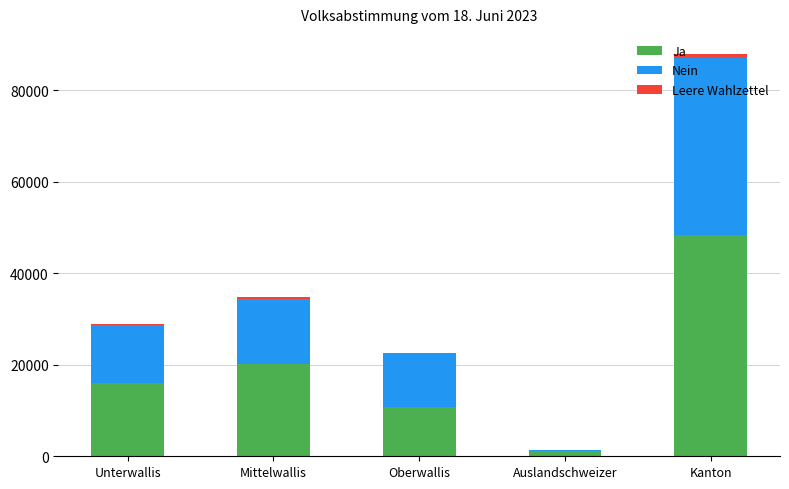

Where is Ja nearest to the value 24690?

Mittelwallis